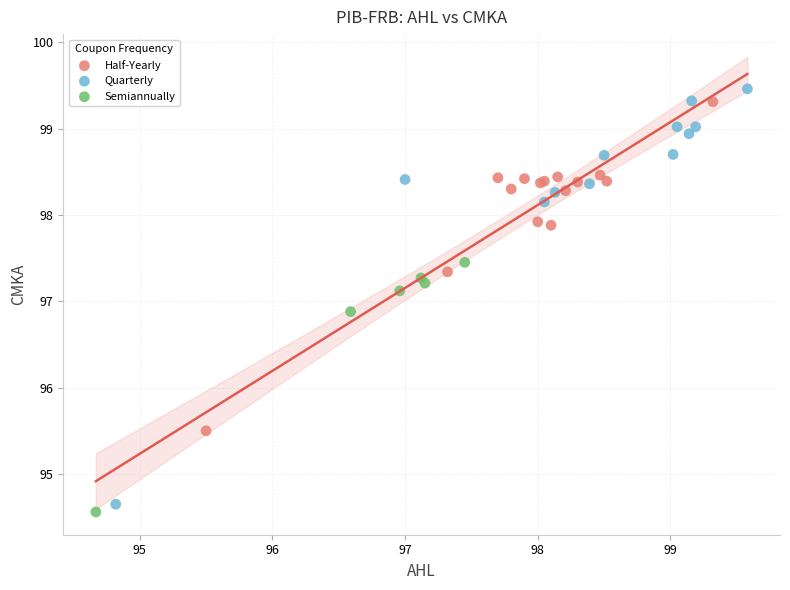

Which series has the widest spread of Y values?

Quarterly